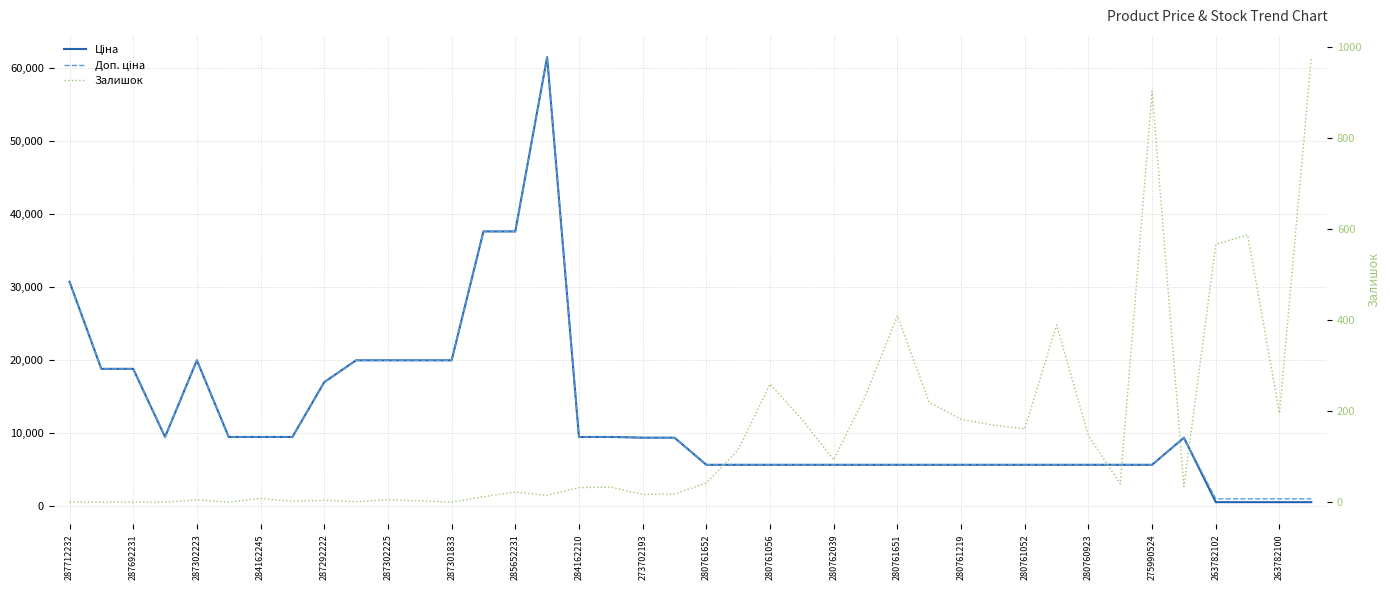

What position from the left is 27?

28